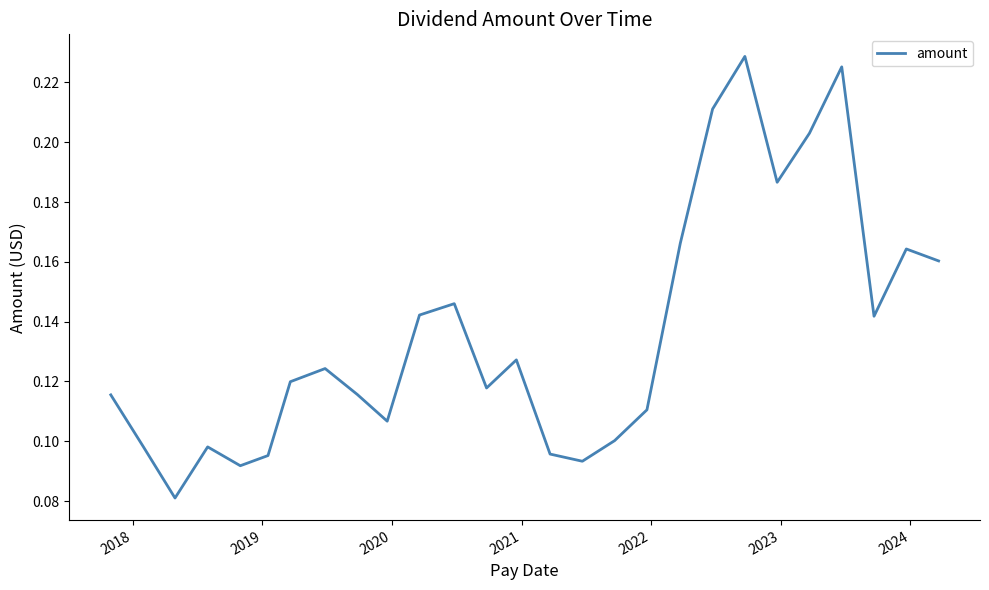

Is this an area chart (filled region under the line)?

No